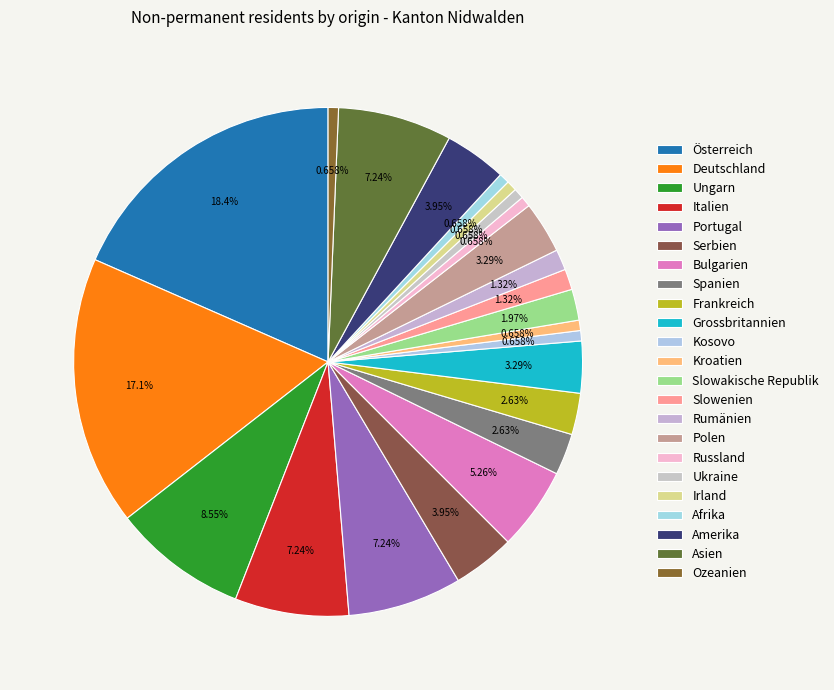

Combined, do Serbien and Deutschland account for over 50%?

No